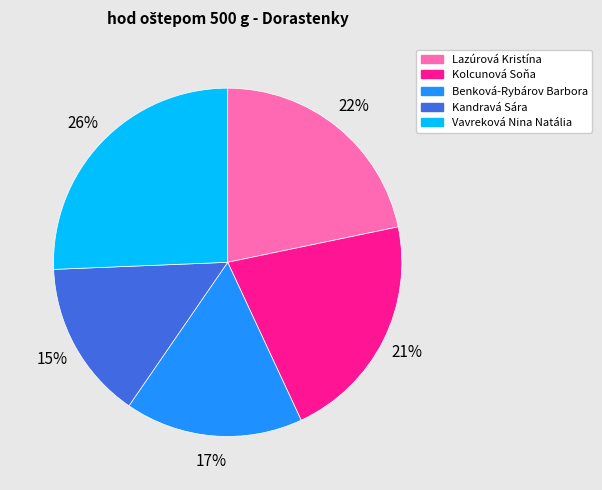

Approximately how many times larger is the value at Kolcunová Soňa compared to Vavreková Nina Natália?

0.8